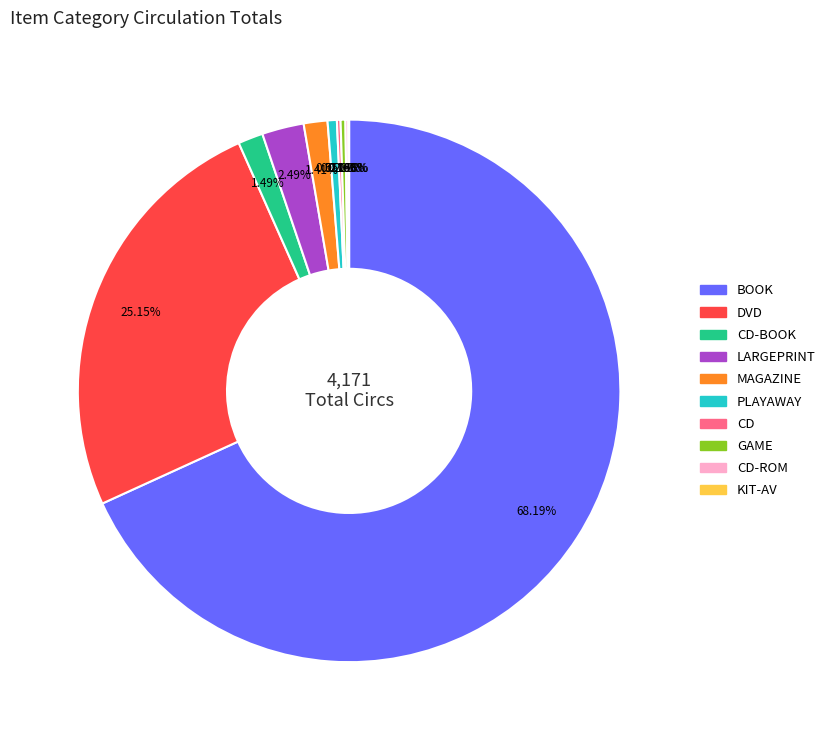

Does any single category account for the majority?

Yes